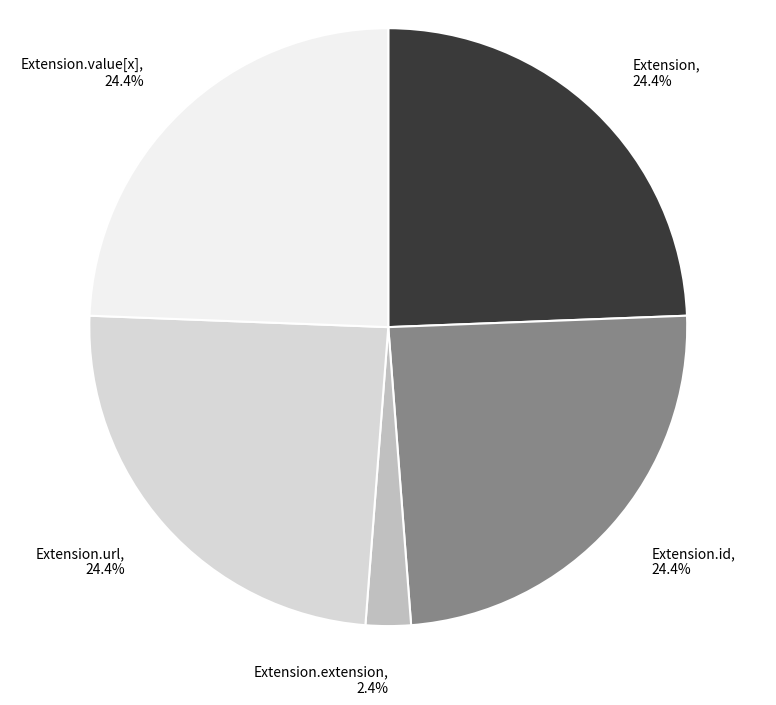

Is there any slice that represents more than half of the pie?

No